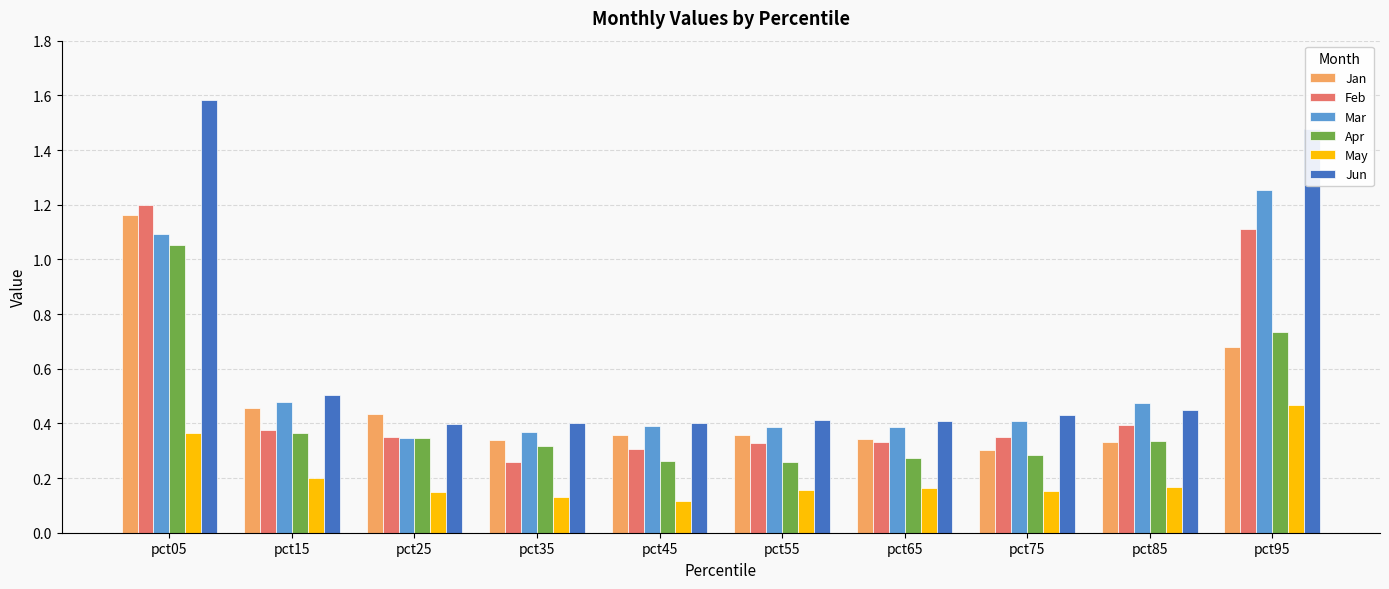

Count the Mar values in the range 0 to 1.

8